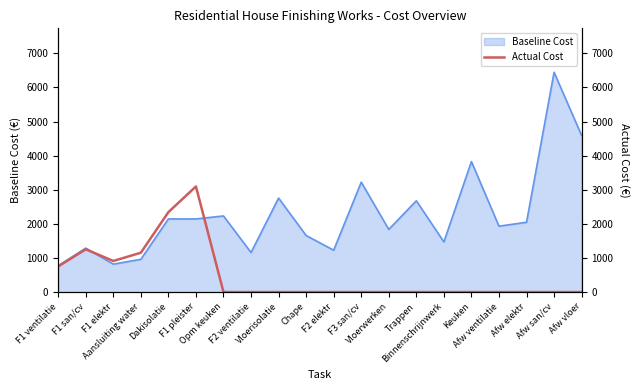

How many lines are shown in the chart?

1